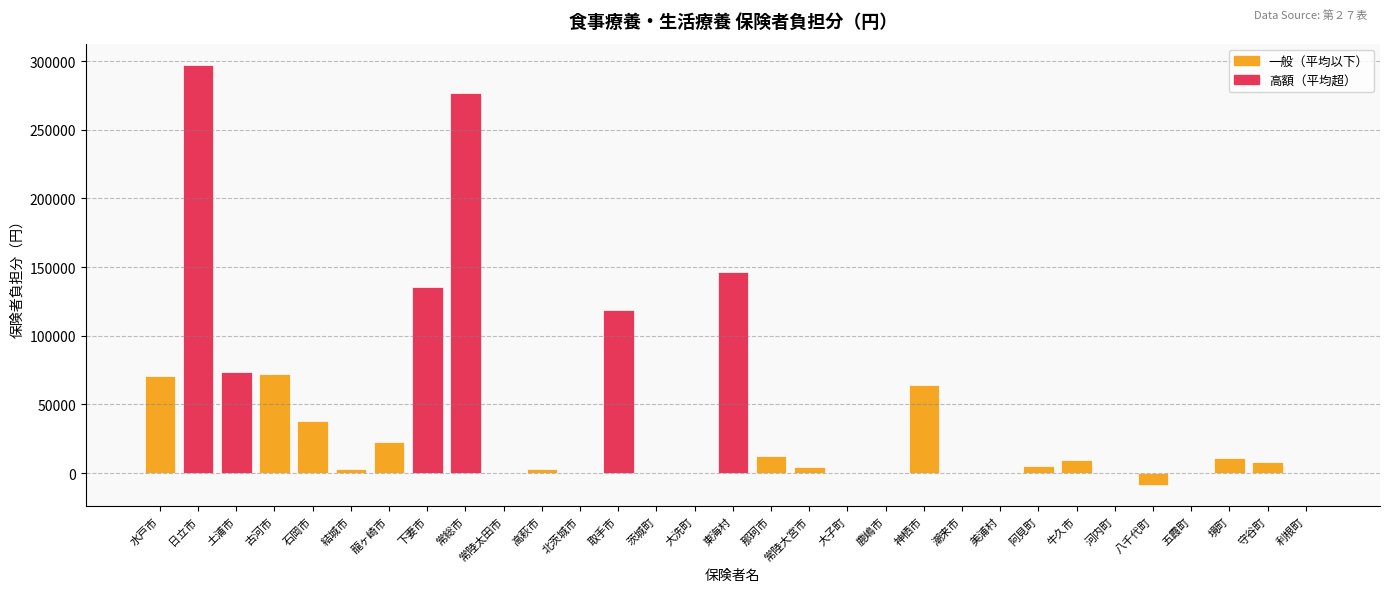

Where is the data nearest to the value 144290?

東海村